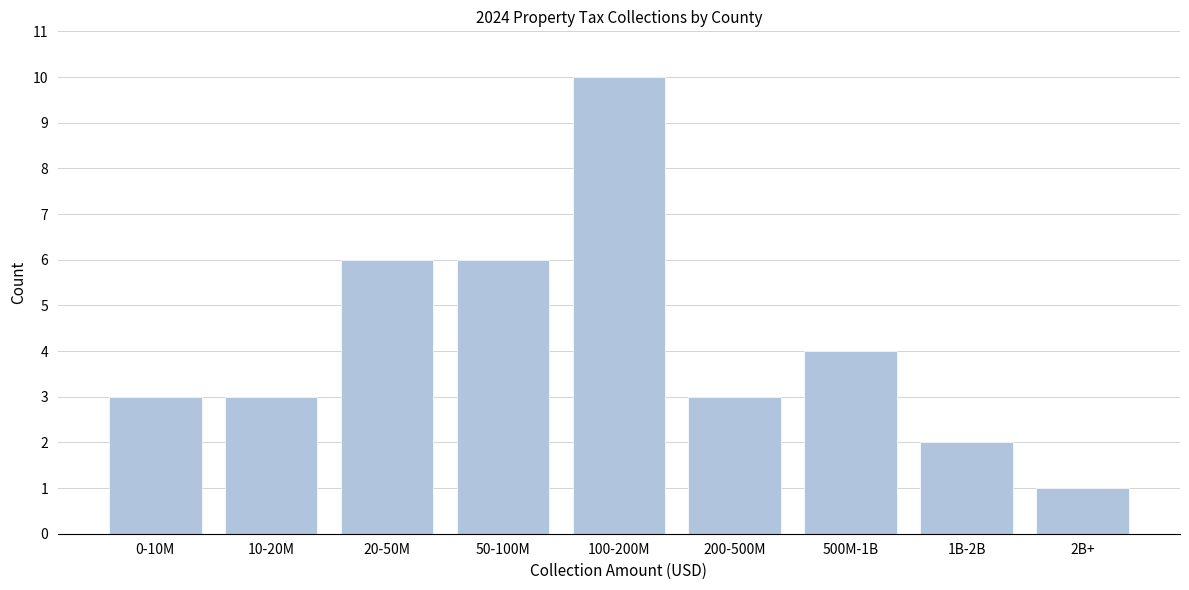

Reading left to right, what are all the values shown in this chart?

0-10M=3	10-20M=3	20-50M=6	50-100M=6	100-200M=10	200-500M=3	500M-1B=4	1B-2B=2	2B+=1